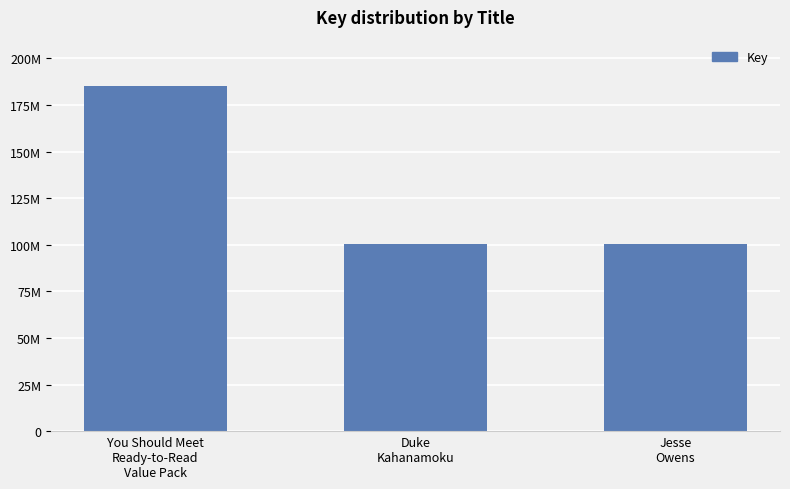

What is the minimum value shown in the chart?

100477847